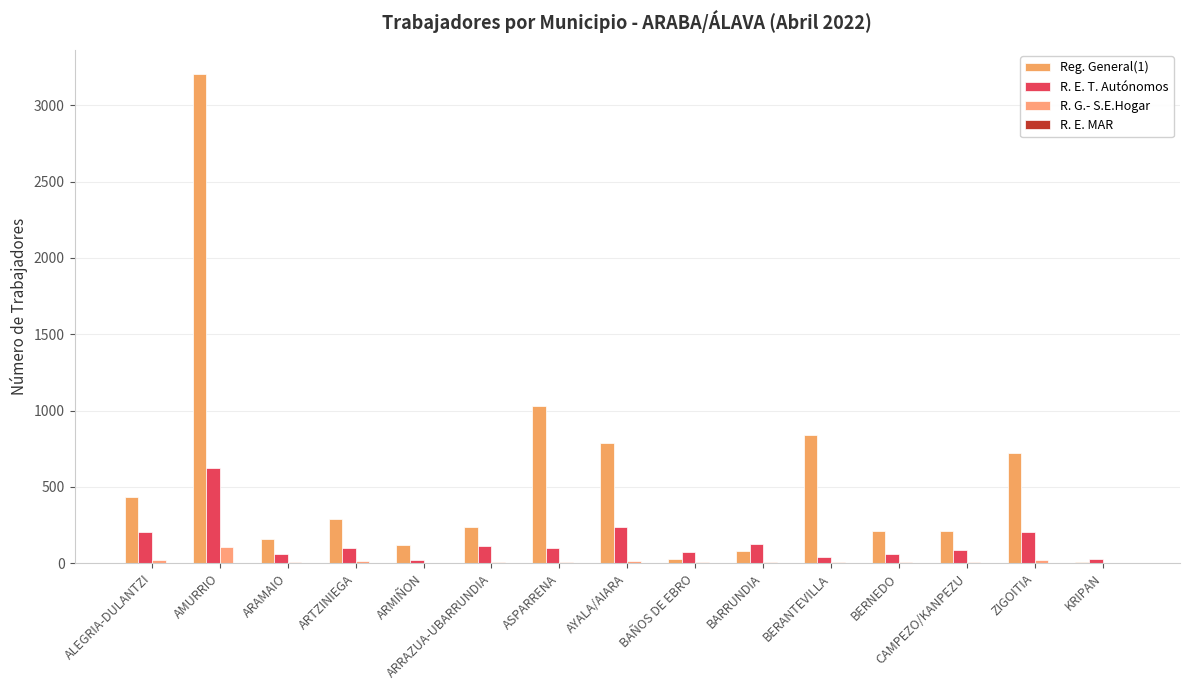

How many groups of bars are there?

15